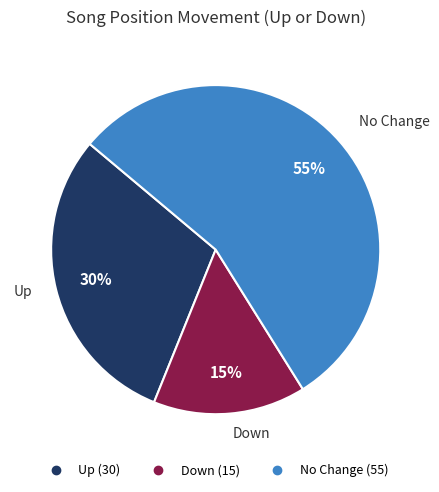

To the nearest percent, what is the average slice percentage?

33%